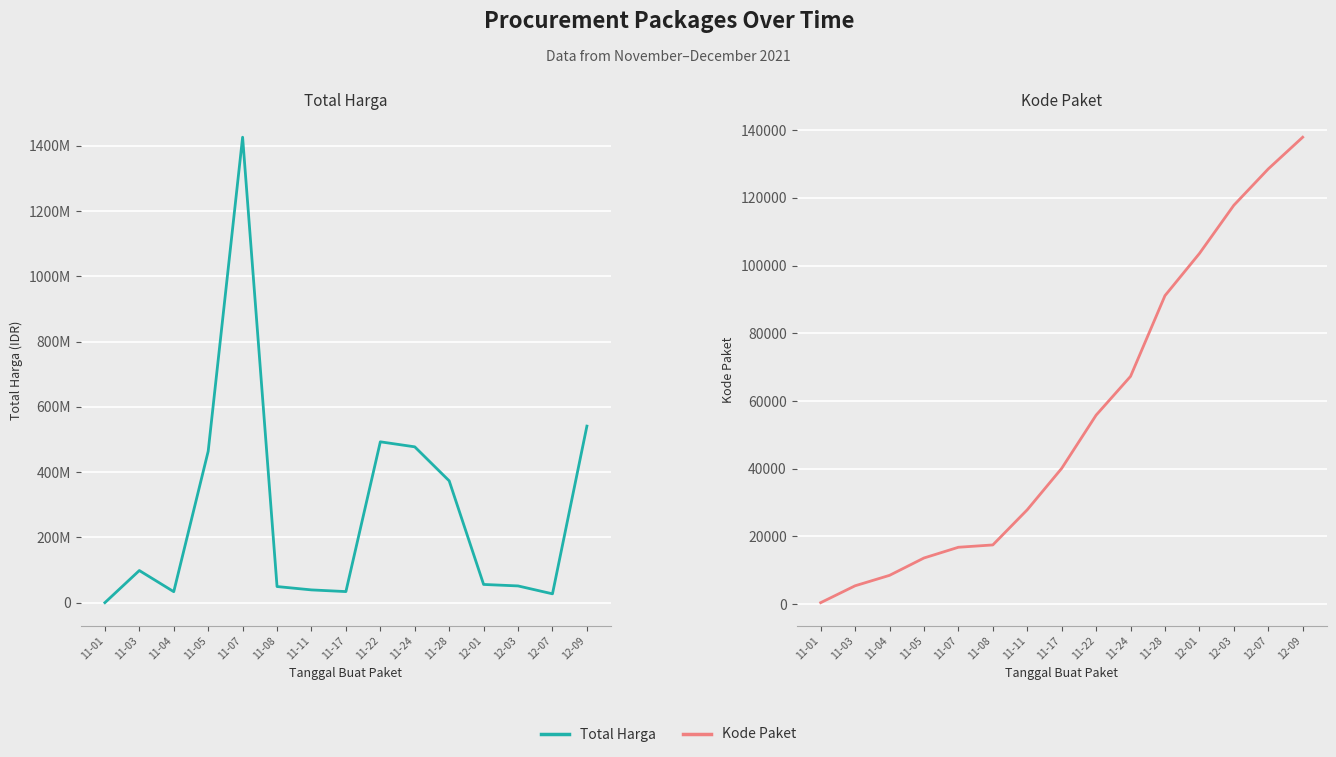

The value of Total Harga at 11-08 is 88714903. True or false?

False